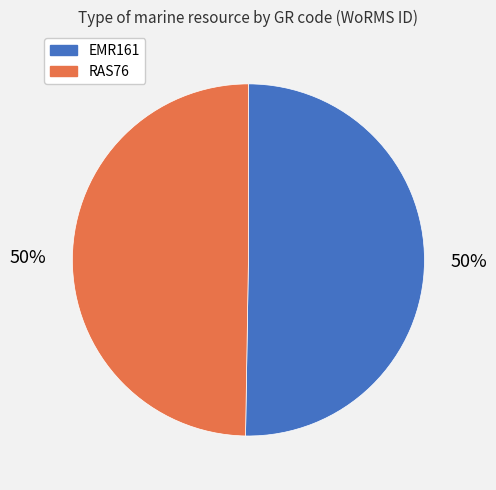

To the nearest percent, what percentage of the pie is EMR161?

50%